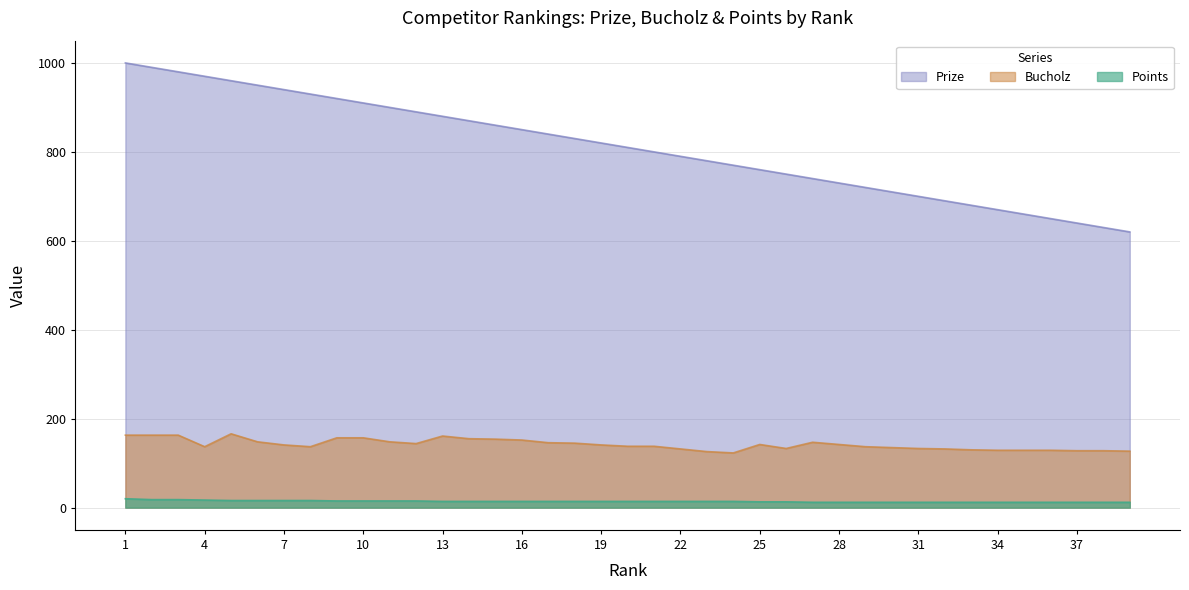

At how many categories does at least one series exceed 543?

39